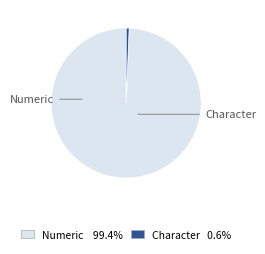

Rank the categories by value from lowest to highest.

Character, Numeric